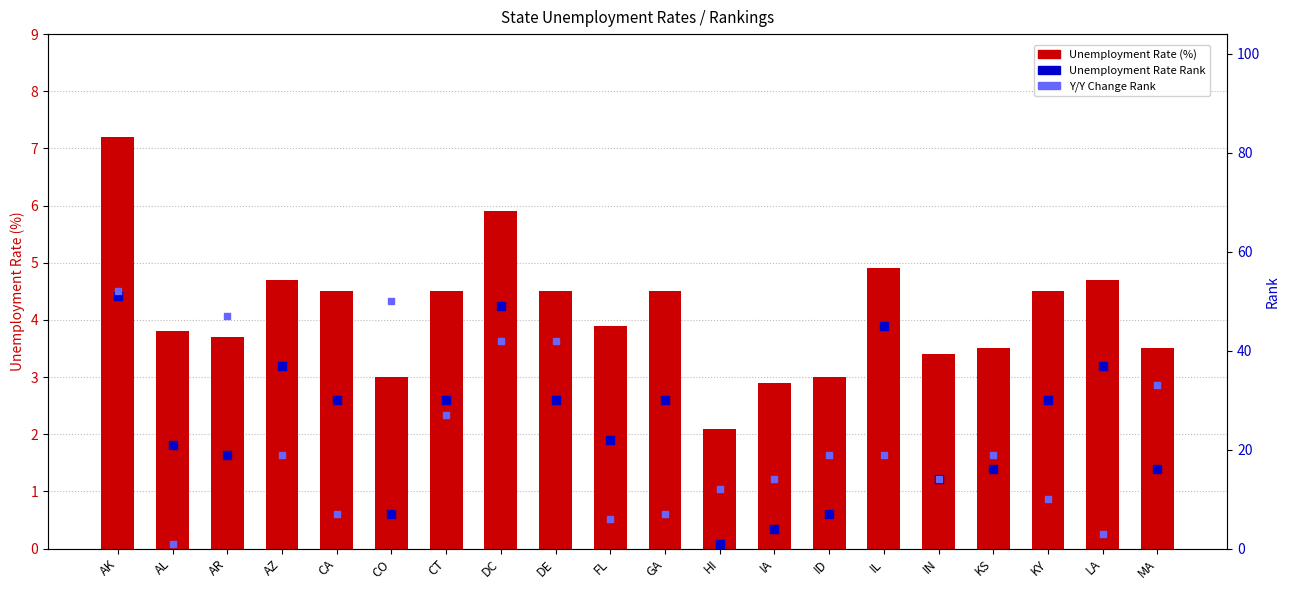

Which series has the largest total across all categories?

Unemployment Rate Rank